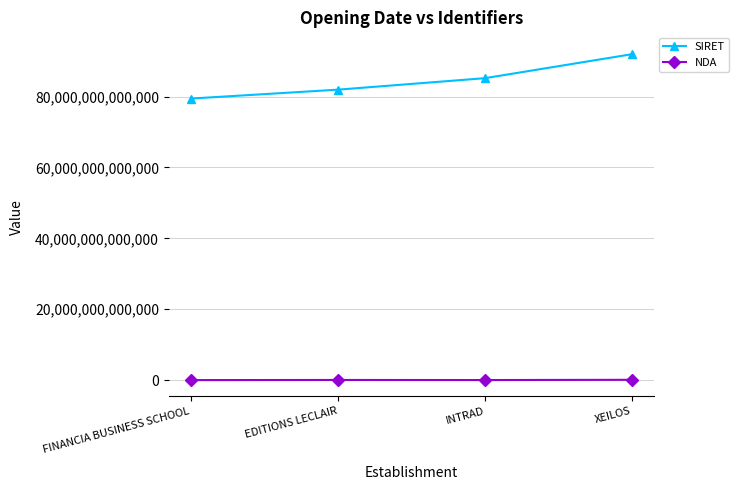

How many values in the NDA series are below 52490357349?

2